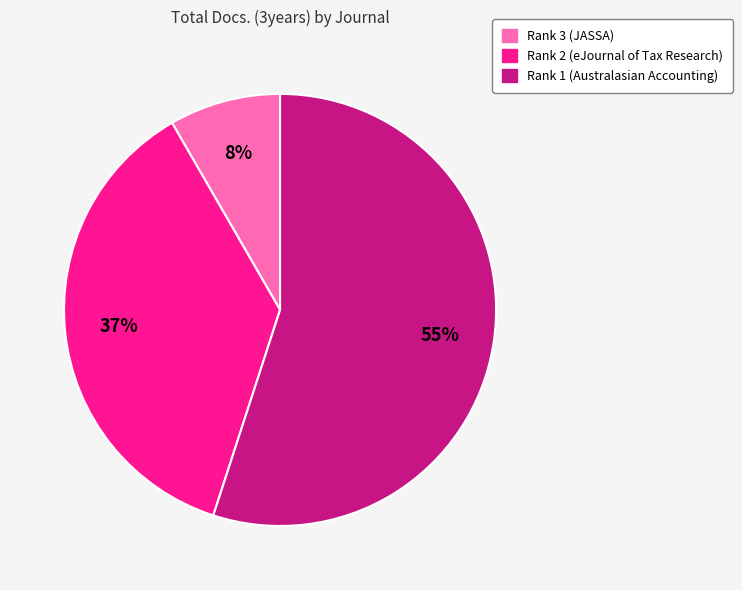

Count the number of slices in the pie.

3